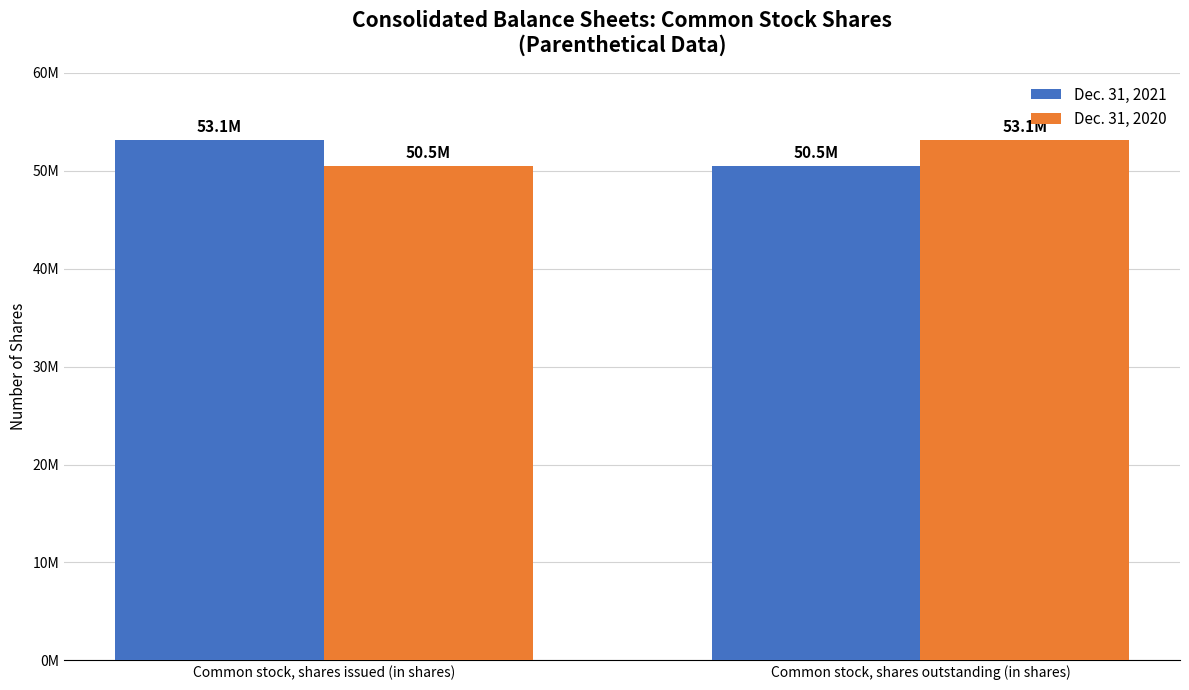

True or false: Dec. 31, 2021 has a value of 53113000 at Common stock, shares issued (in shares).

True